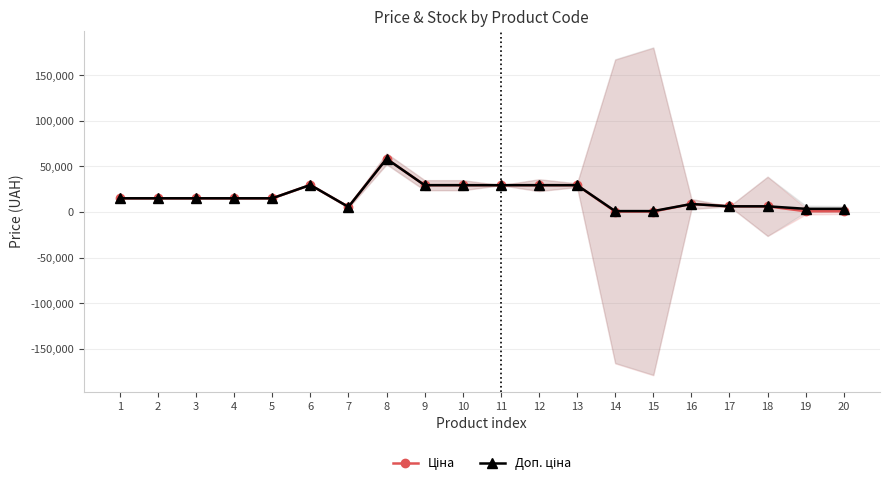

Reading left to right, list all the values displayed in this chart.

Ціна: 15120.0	15120.0	15120.0	15120.0	15120.0	29747.2	5673.8	58426.5	29491.5	29491.5	29491.5	29491.5	29491.5	589.9	589.9	8856.7	6308.8	6308.8	895.9	895.9
Доп. ціна: 15120.0	15120.0	15120.0	15120.0	15120.0	29747.2	5673.8	58426.5	29491.5	29491.5	29491.5	29491.5	29491.5	1081.7	1081.7	8856.7	6308.8	6308.8	3583.6	3583.6